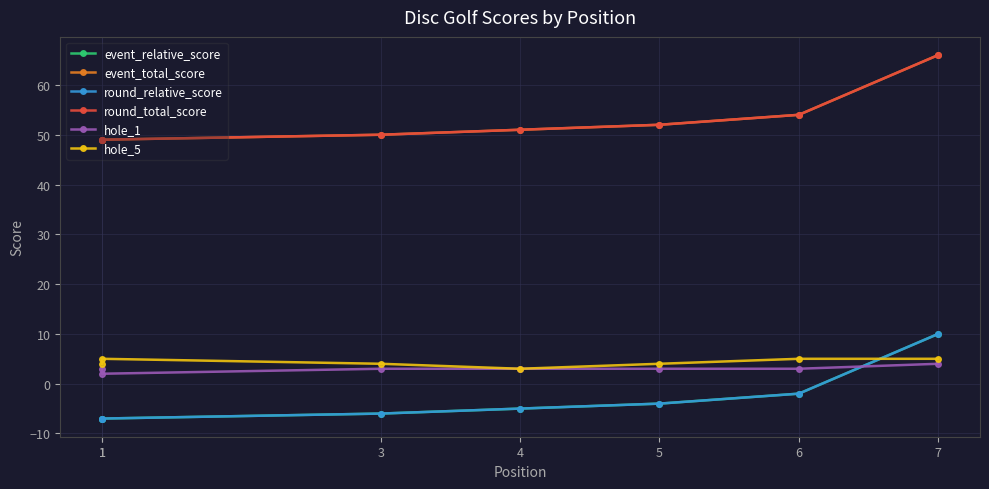

Which series has the widest spread of values?

event_relative_score